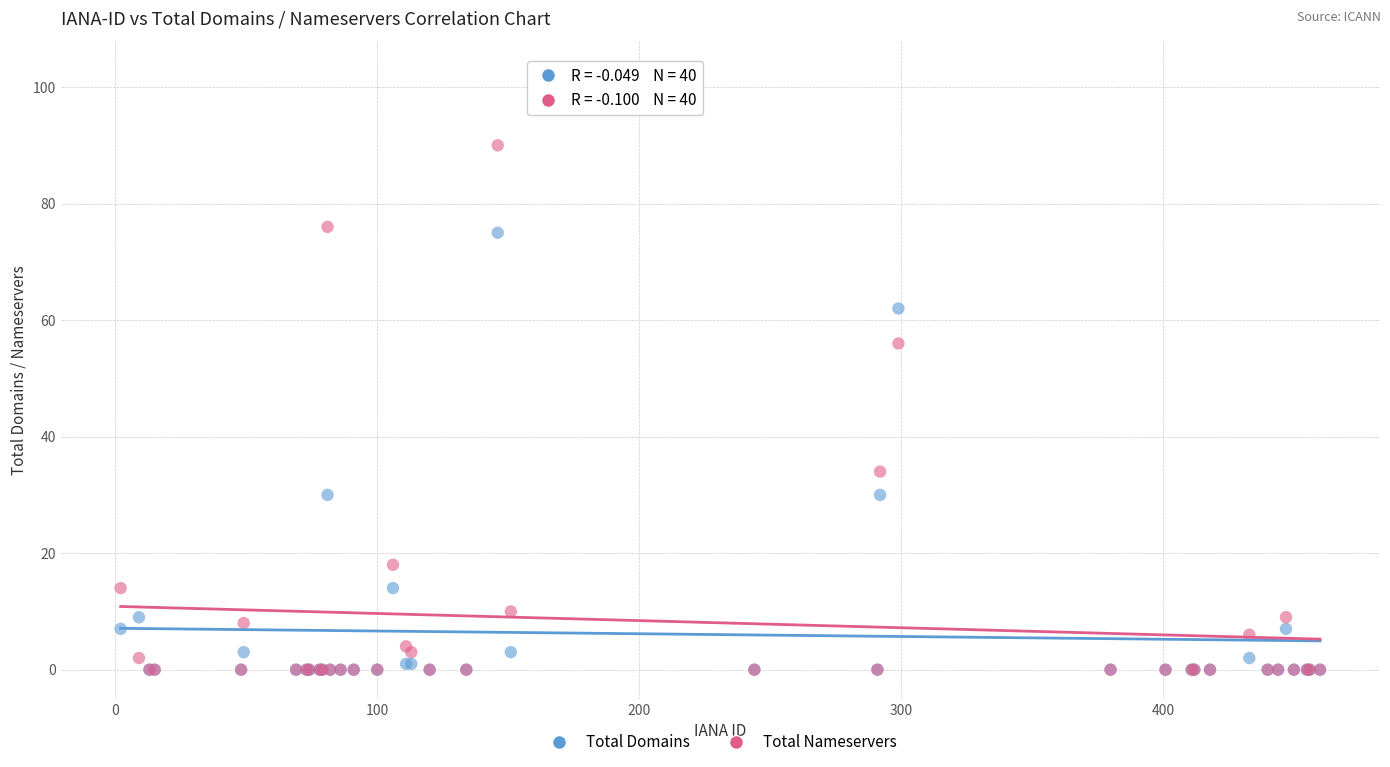

In the Total Domains series, what Y value is closest to 37?

30